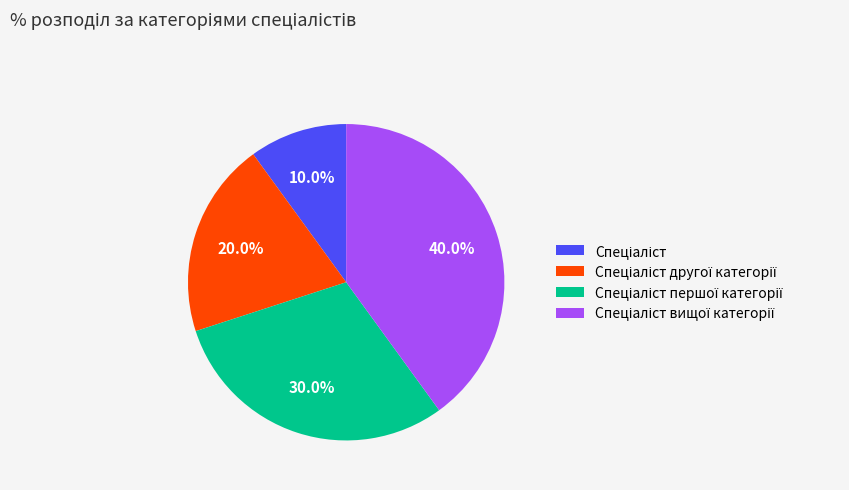

Count the number of slices in the pie.

4